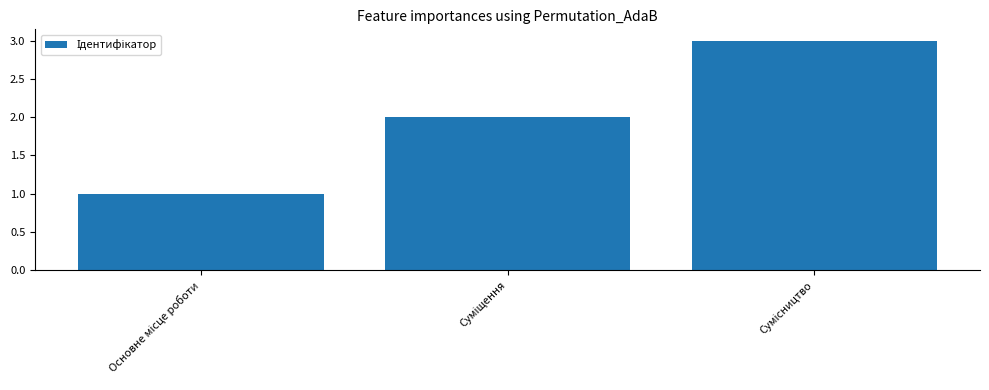

How many series are shown in this chart?

1